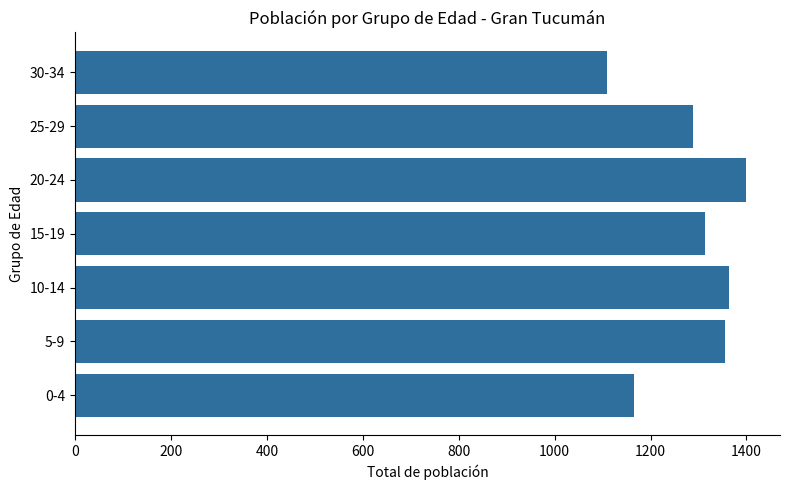

What is the difference between the maximum and minimum values?

291